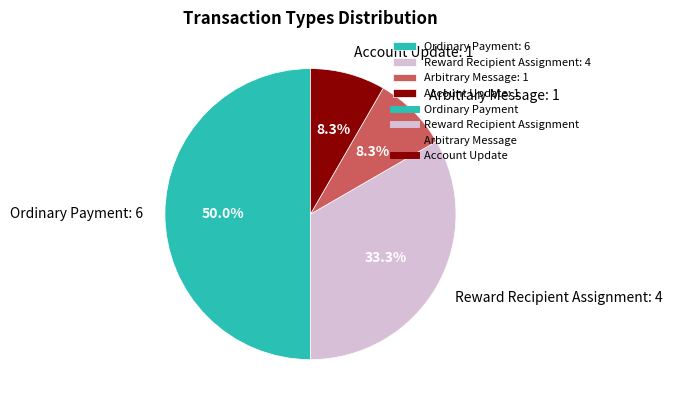

Which slice is the largest?

Ordinary Payment: 6